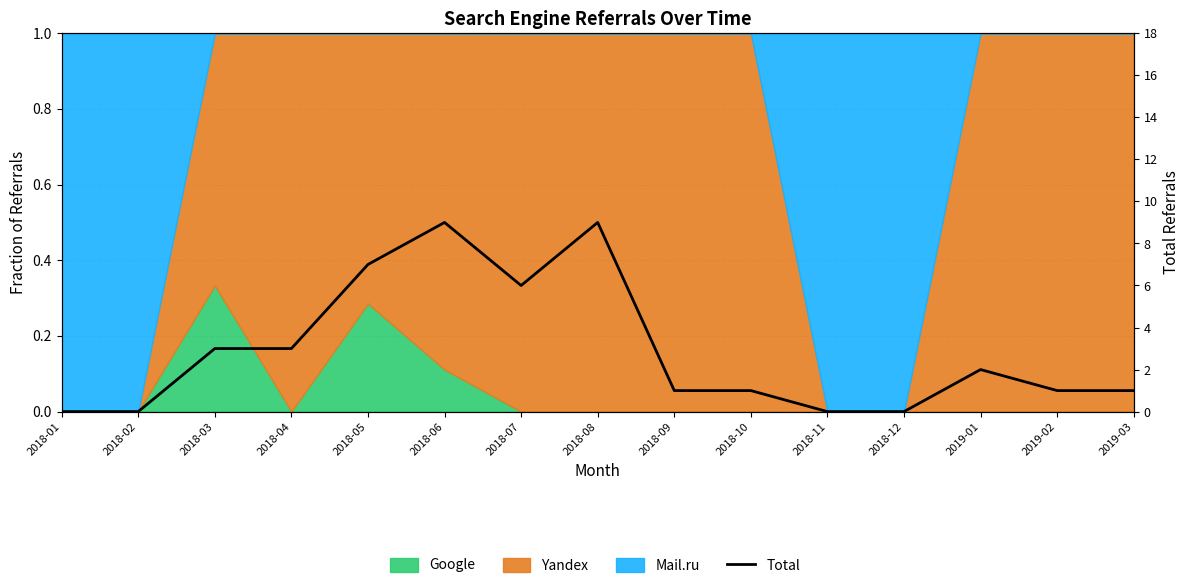

How many lines are shown in the chart?

1